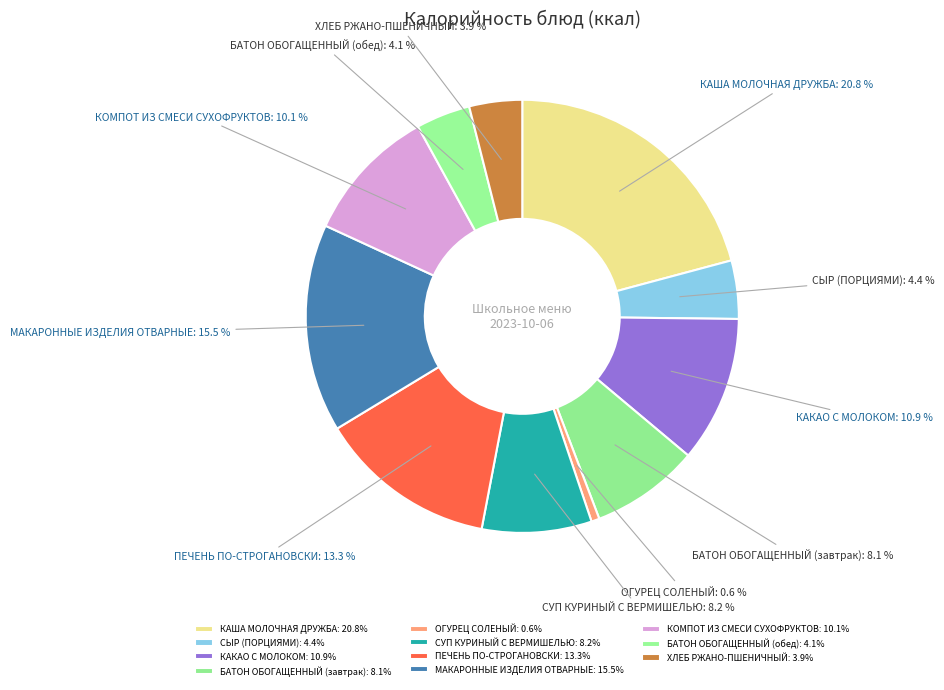

Rank the categories by value from highest to lowest.

КАША МОЛОЧНАЯ ДРУЖБА, МАКАРОННЫЕ ИЗДЕЛИЯ ОТВАРНЫЕ, ПЕЧЕНЬ ПО-СТРОГАНОВСКИ, КАКАО С МОЛОКОМ, КОМПОТ ИЗ СМЕСИ СУХОФРУКТОВ, СУП КУРИНЫЙ С ВЕРМИШЕЛЬЮ, БАТОН ОБОГАЩЕННЫЙ (завтрак), СЫР (ПОРЦИЯМИ), БАТОН ОБОГАЩЕННЫЙ (обед), ХЛЕБ РЖАНО-ПШЕНИЧНЫЙ, ОГУРЕЦ СОЛЕНЫЙ